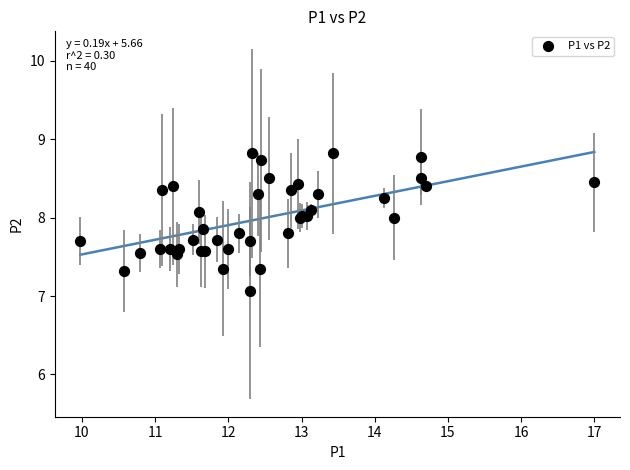

What Y value in the scatter plot is closest to 7?

7.1